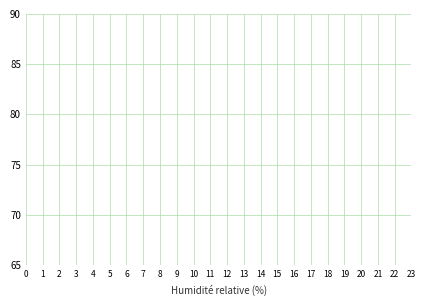

How many lines are shown in the chart?

5